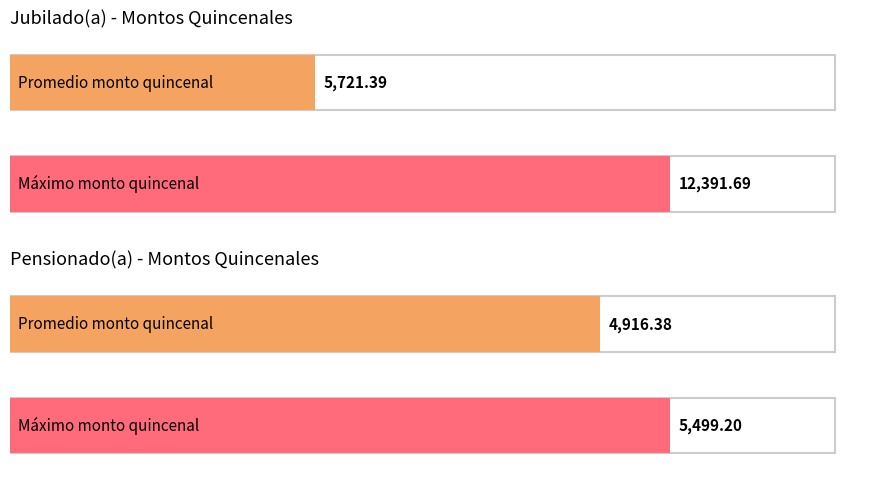

Is it true that Jubilado(a) equals 6630.1 at Delfina Ontiveros?

False